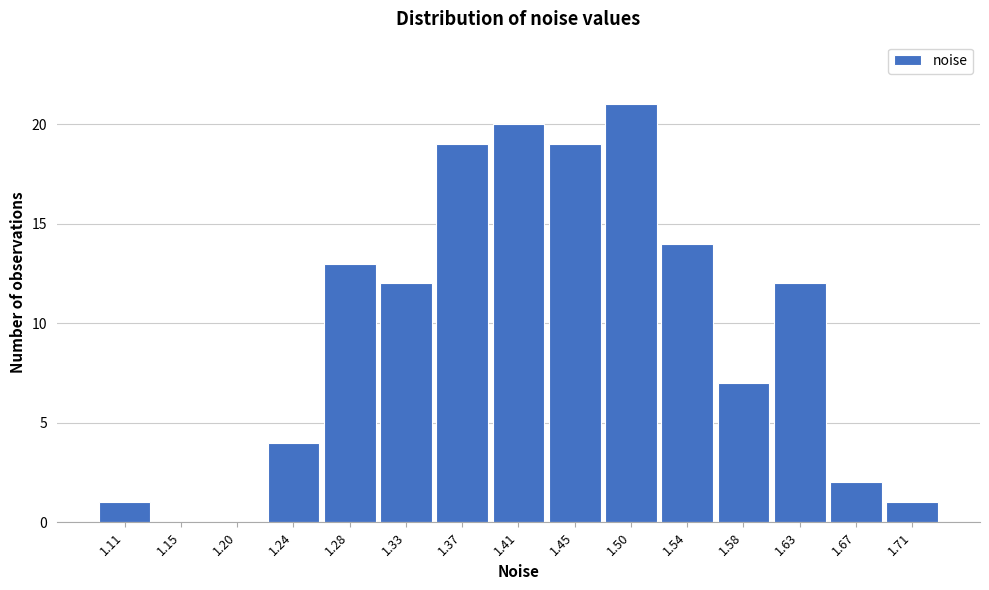

Reading right to left, extract all data points from this chart.

1.71=1	1.67=2	1.63=12	1.58=7	1.54=14	1.50=21	1.45=19	1.41=20	1.37=19	1.33=12	1.28=13	1.24=4	1.20=0	1.15=0	1.11=1